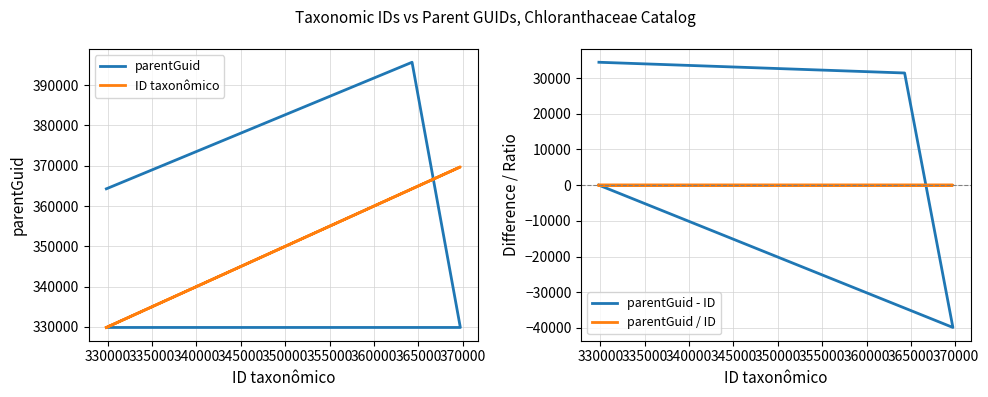

Where is the first local minimum for parentGuid / ID?

330000